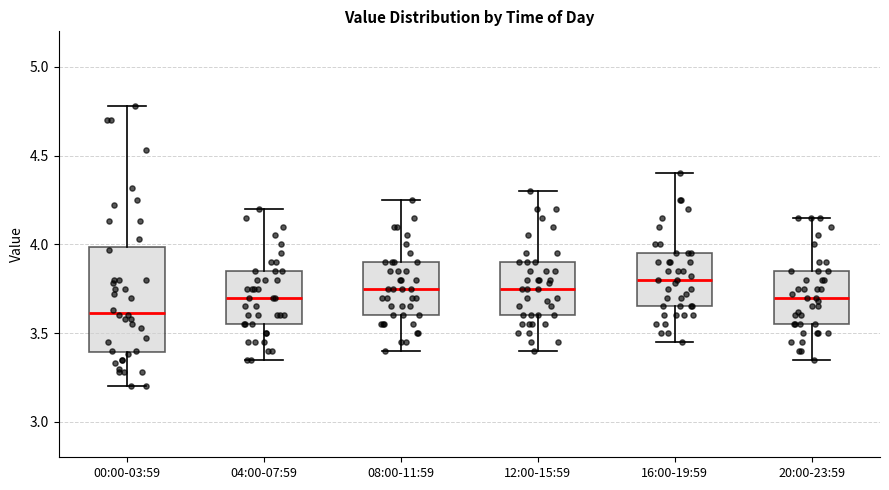

Which box's median line is the lowest?

00:00-03:59